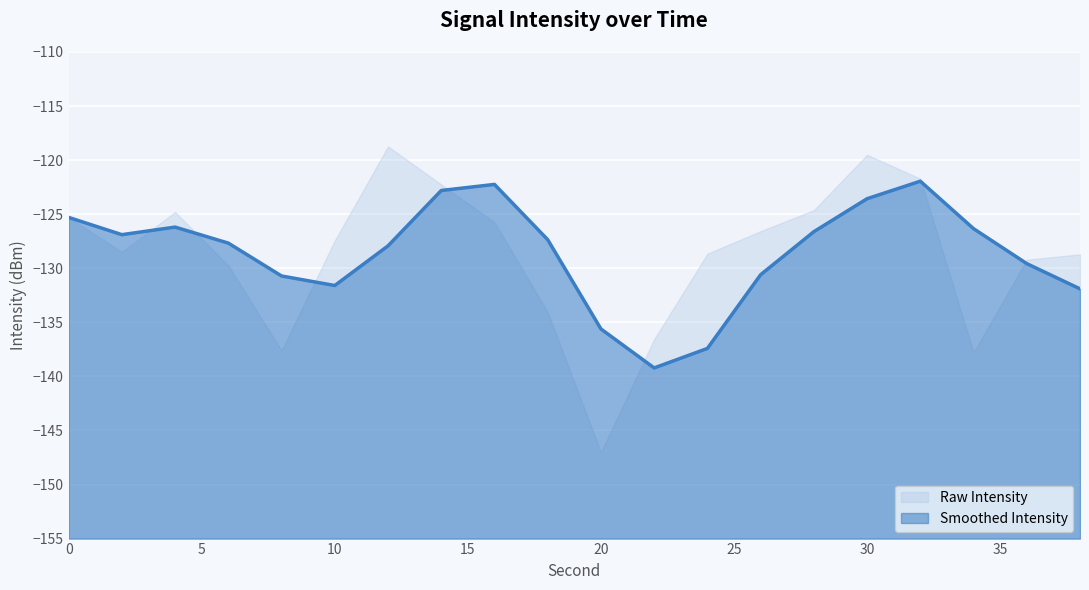

What value does the data have at 6?

-129.7